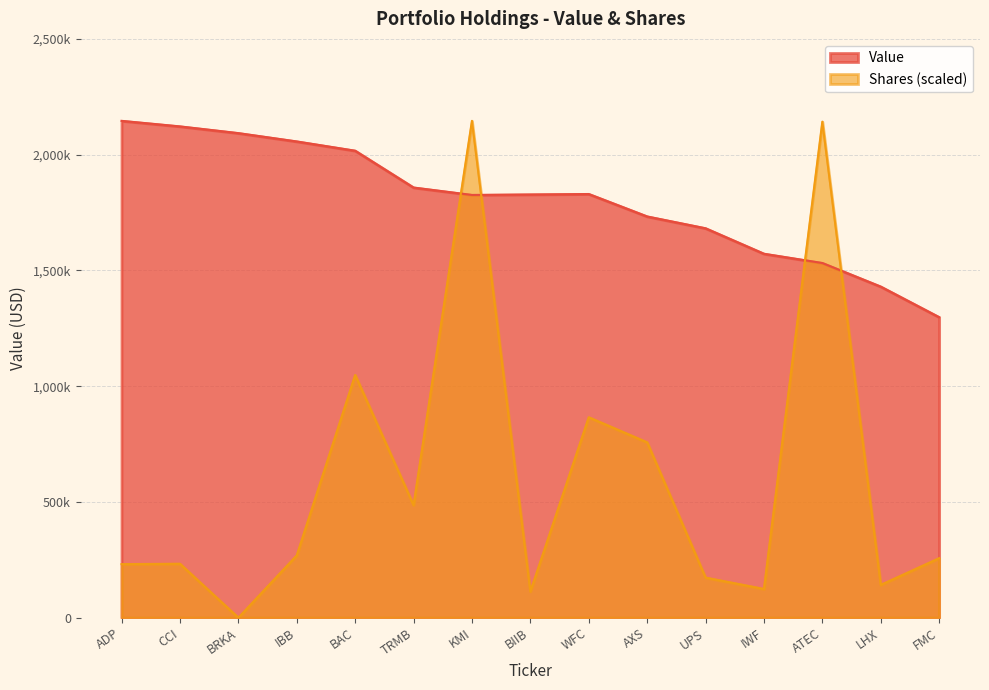

How many interior local peaks does the Shares series have?

5